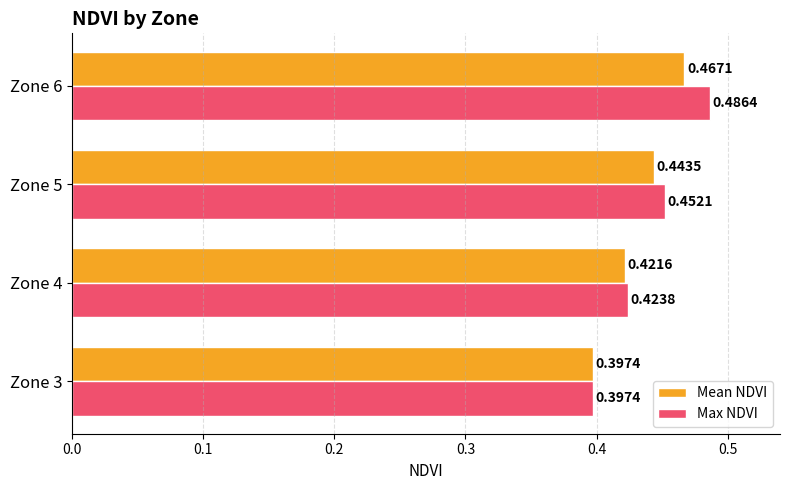

How many distinct data groups are displayed?

2